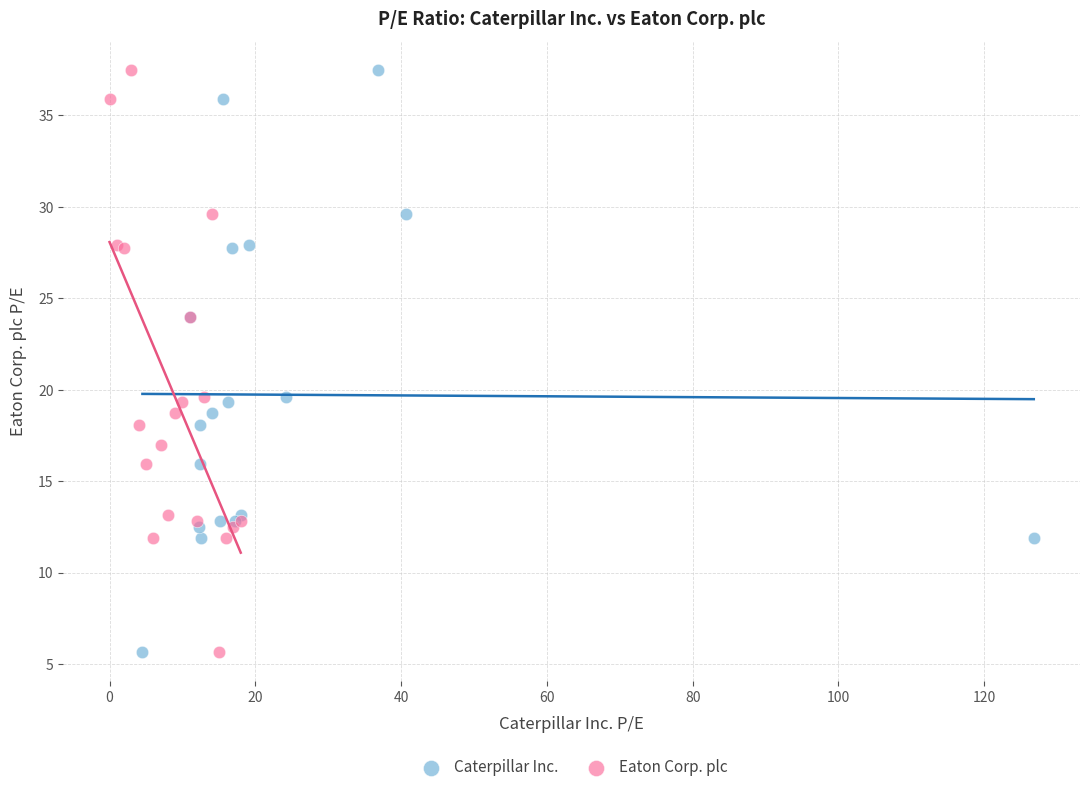

What are all the series names shown in the legend?

Caterpillar Inc., Eaton Corp. plc